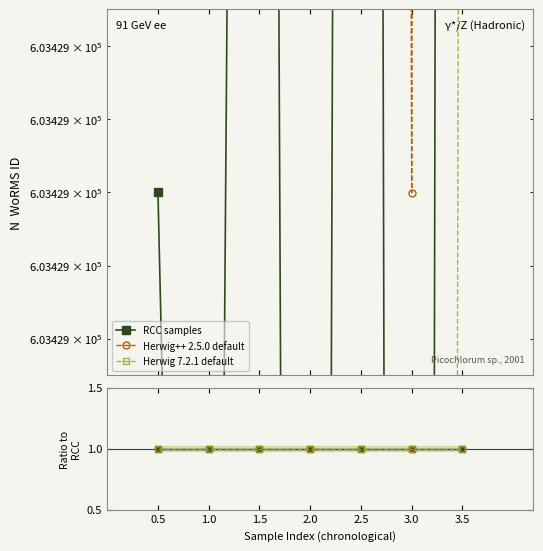

What is the label of the 7th point from the left?

3.5